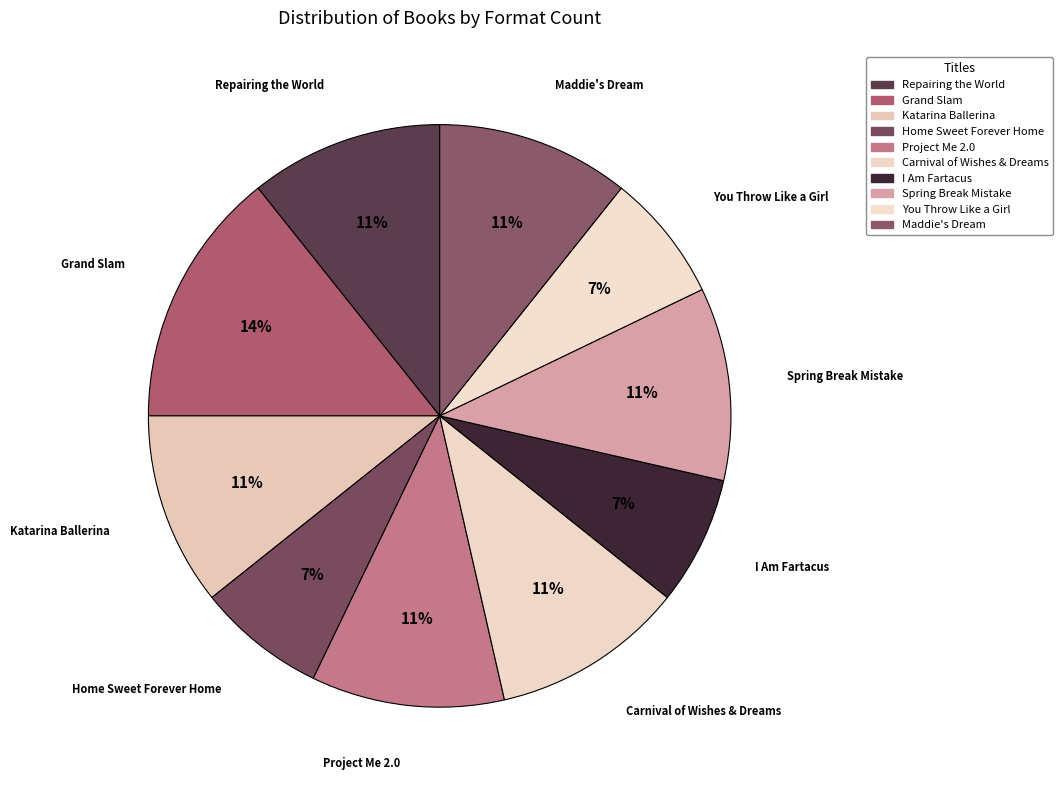

Approximately how many times larger is the value at Home Sweet Forever Home compared to Spring Break Mistake?

0.7